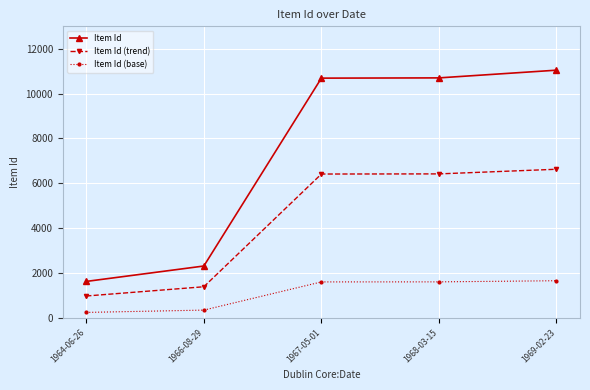

How many data points in Item Id (trend) are less than 6414?

2